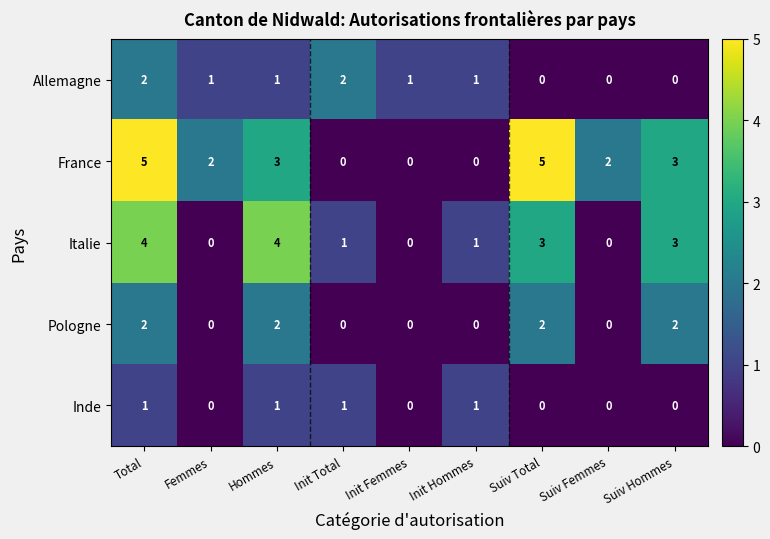

The France series shows -3 at Init Total. True or false?

False